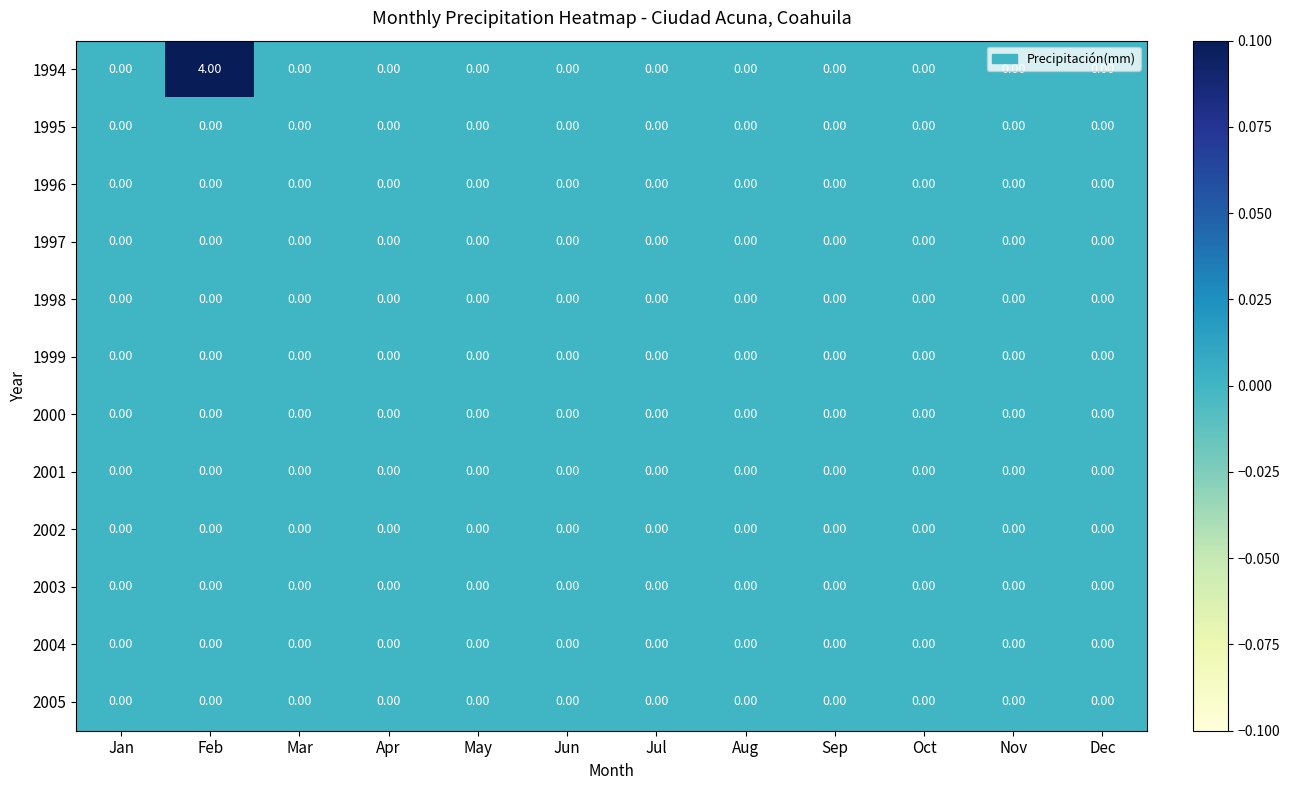

At which category does the chart reach its peak across all series?

Feb